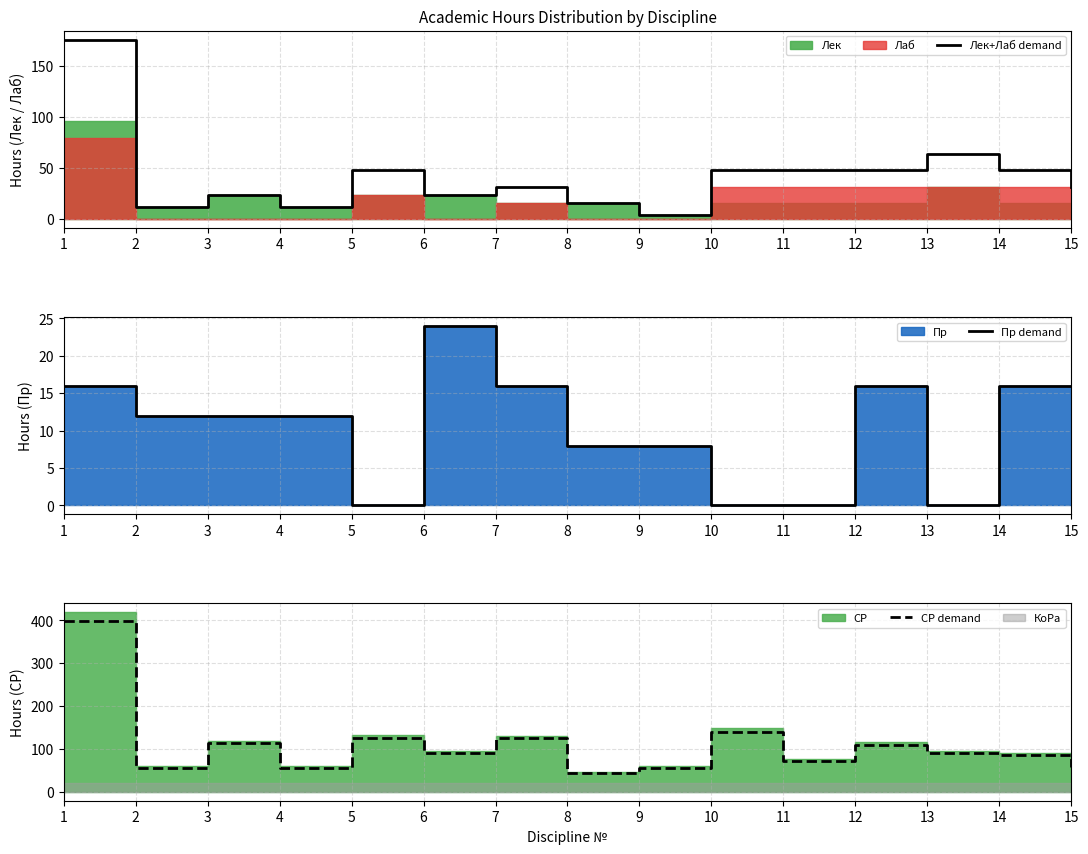

How many data points in Пр demand are above 12?

6